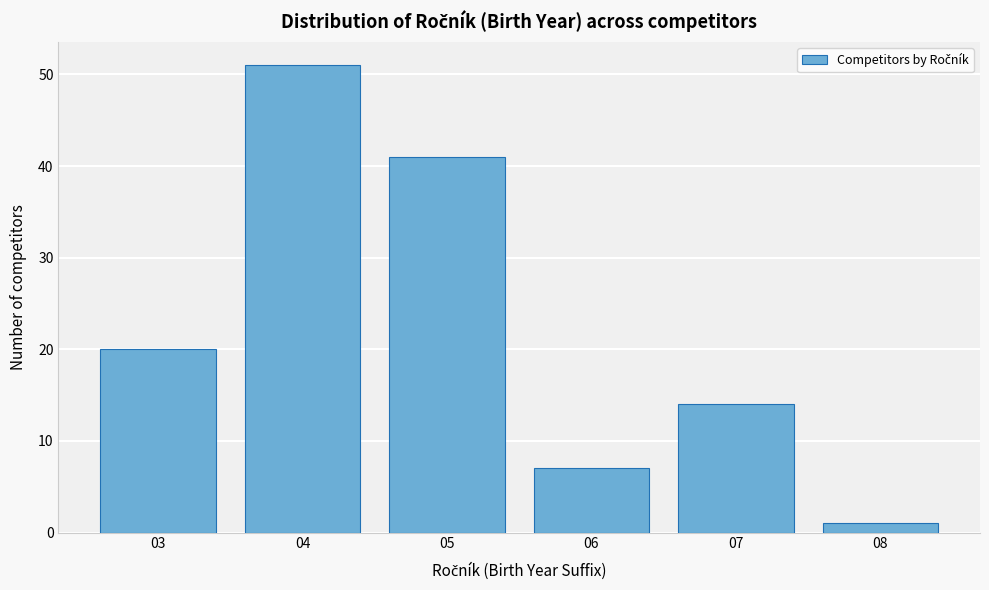

Reading left to right, list all the values displayed in this chart.

03=20	04=51	05=41	06=7	07=14	08=1